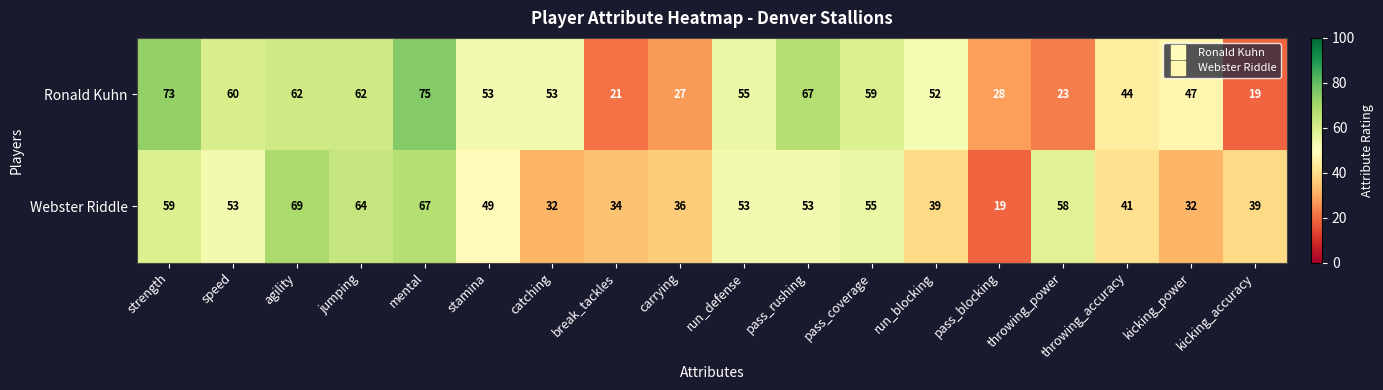

Rank the series by their maximum value, from highest to lowest.

Ronald Kuhn, Webster Riddle